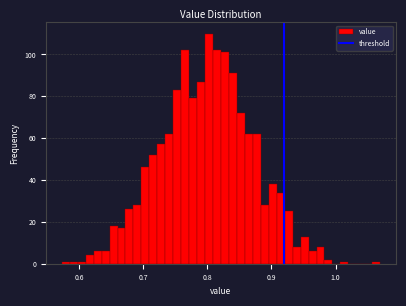

Around what value on the x-axis is the tallest bar? Give the approximate position of its centre, as read against the axis.

0.80